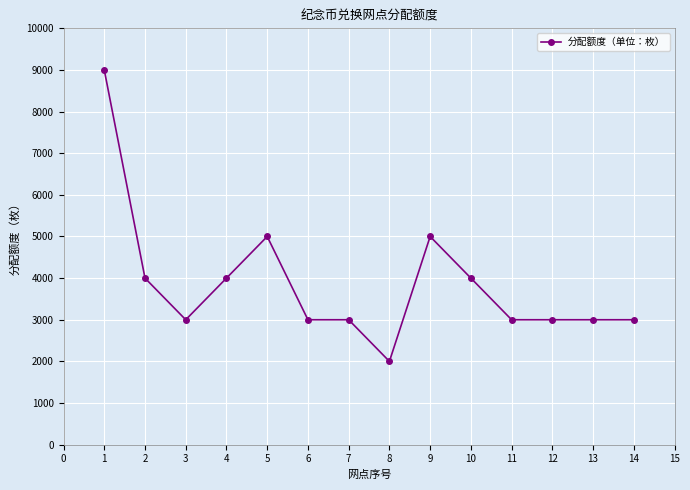

What is the value of the 4th point from the left?

4000